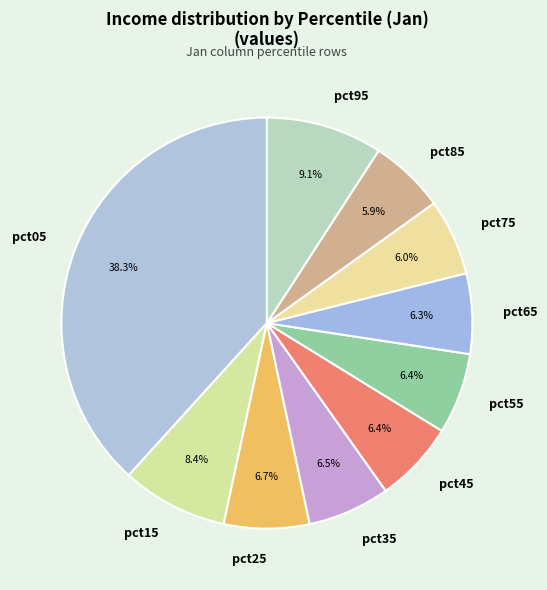

Is there a majority slice in this chart?

No